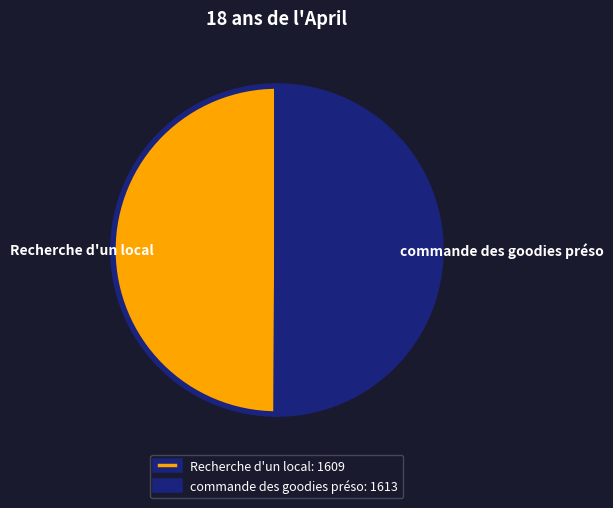

The Recherche d'un local slice represents 50% of the pie. True or false?

True